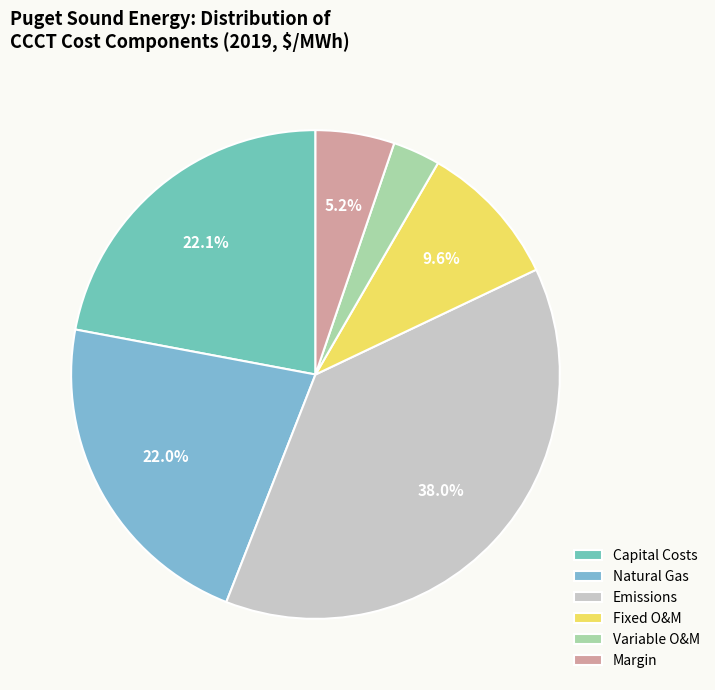

How many slices are in this pie chart?

6